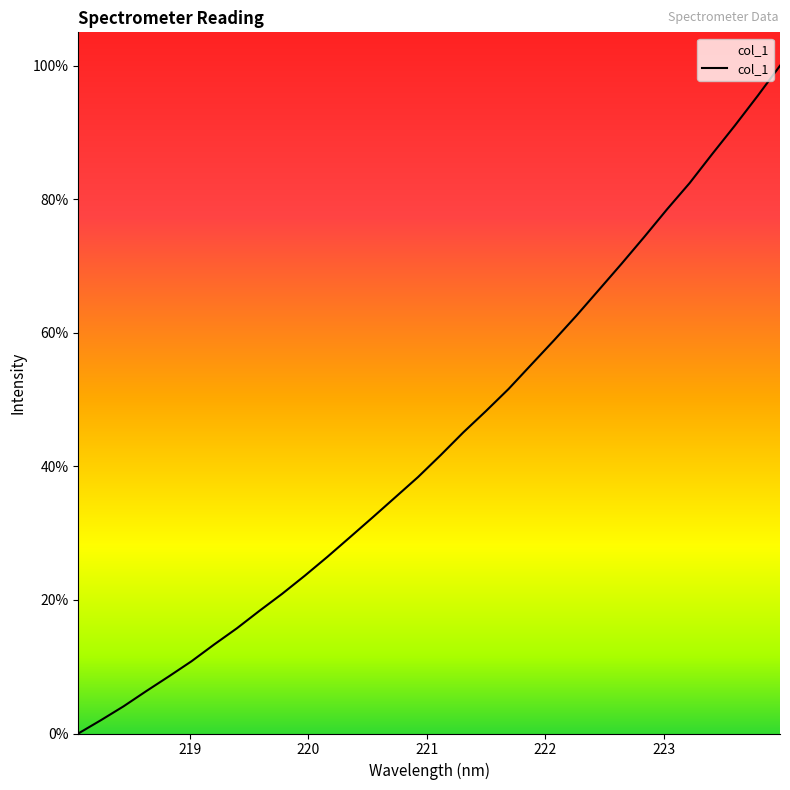

What is the difference between the maximum and minimum values?

100.0